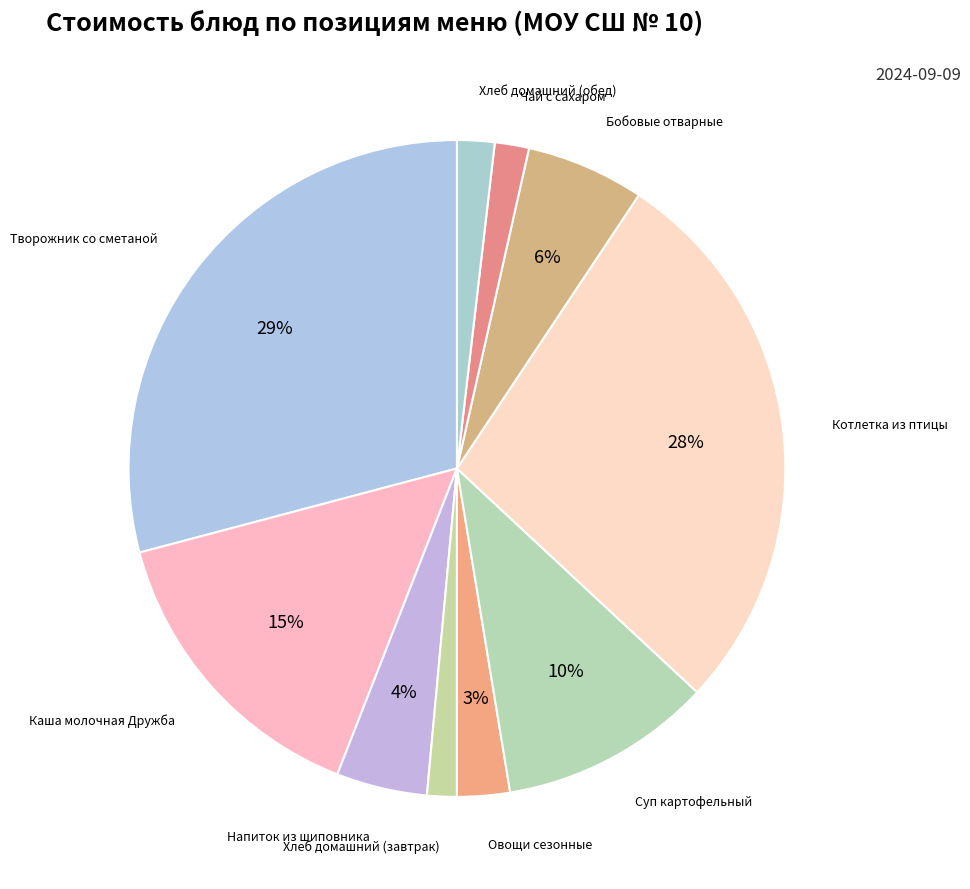

How many segments does this pie chart have?

10